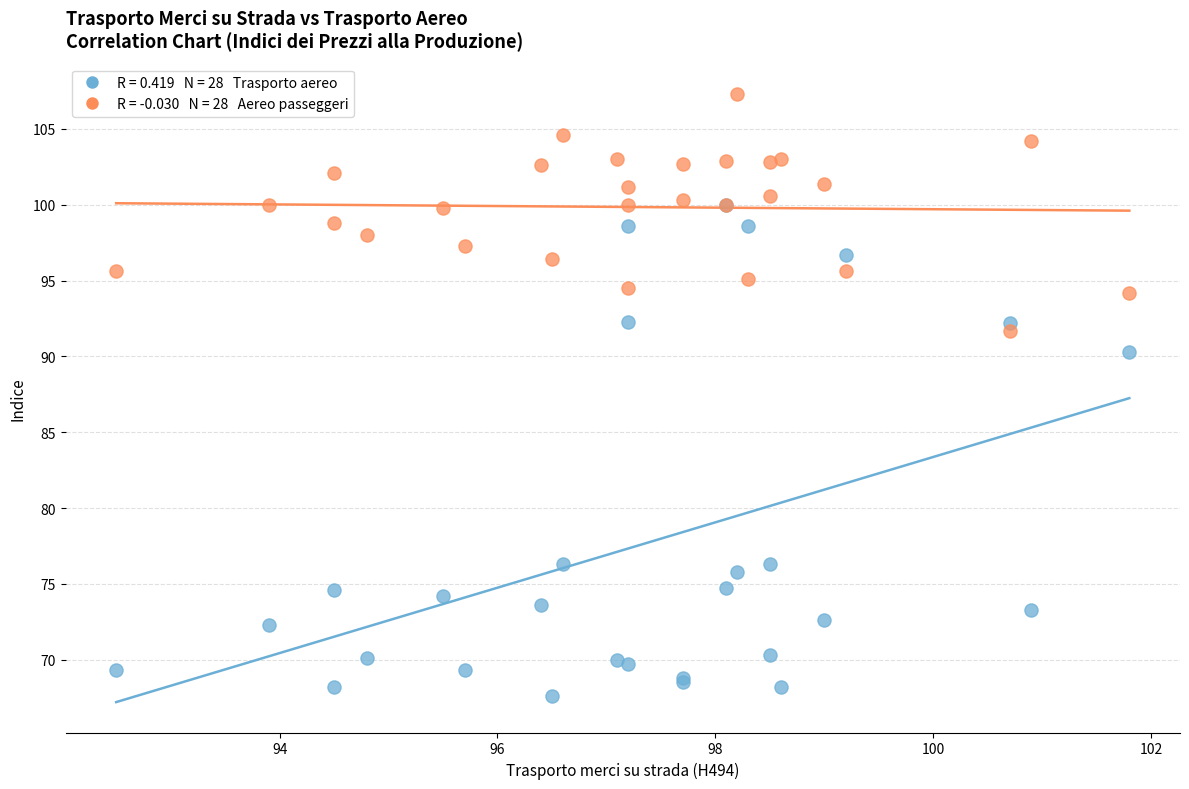

Across all series, what Y value is closest to 87?

90.3